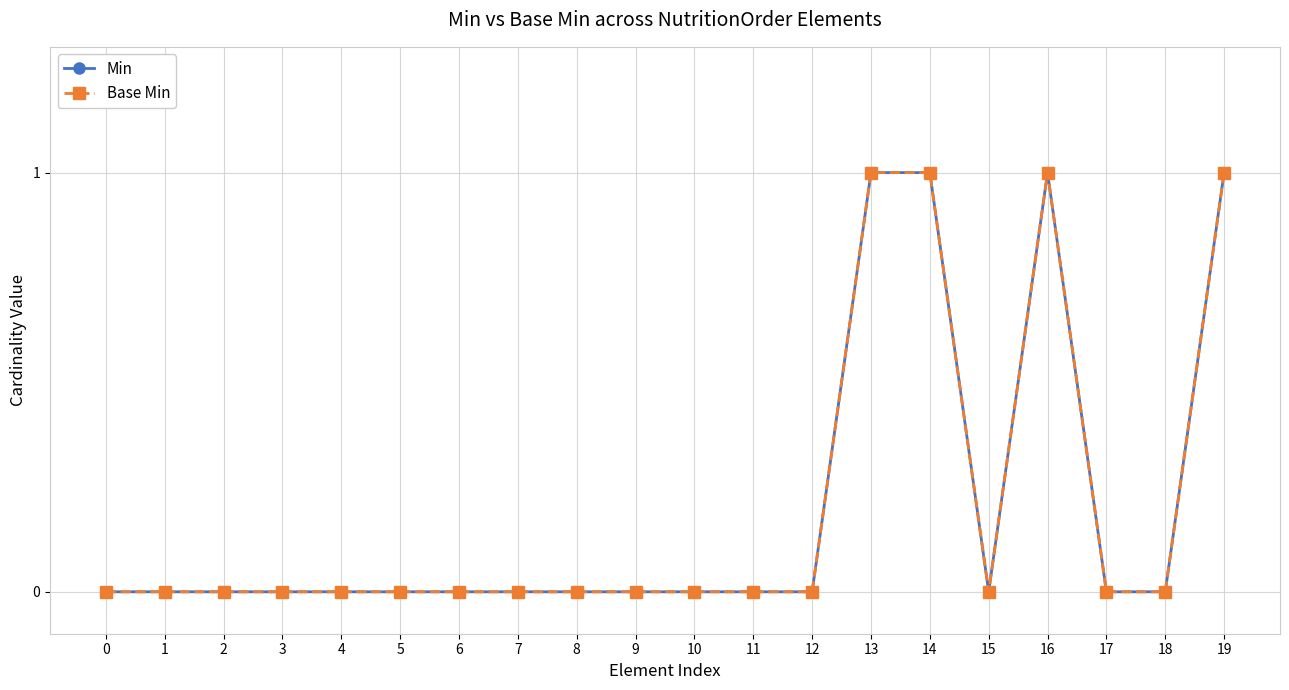

True or false: Min has more than 1 interior local peaks.

False